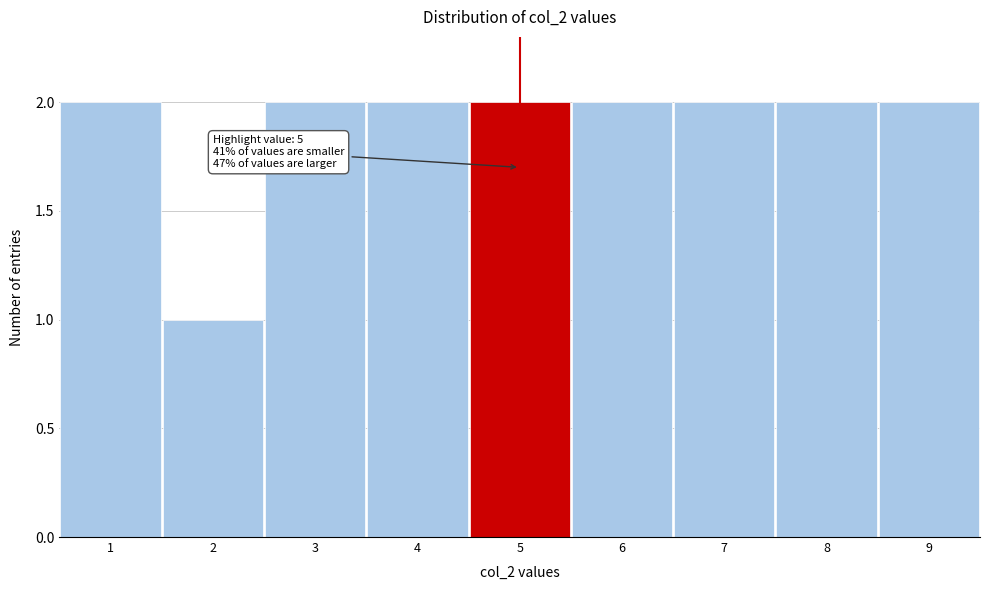

Reading right to left, extract all data points from this chart.

2	2	2	2	2	2	2	1	2